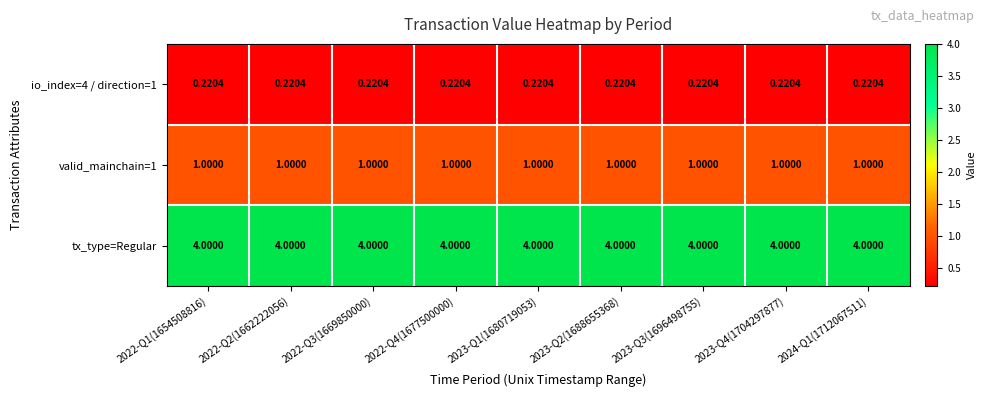

Which series has the largest total across all categories?

tx_type=Regular